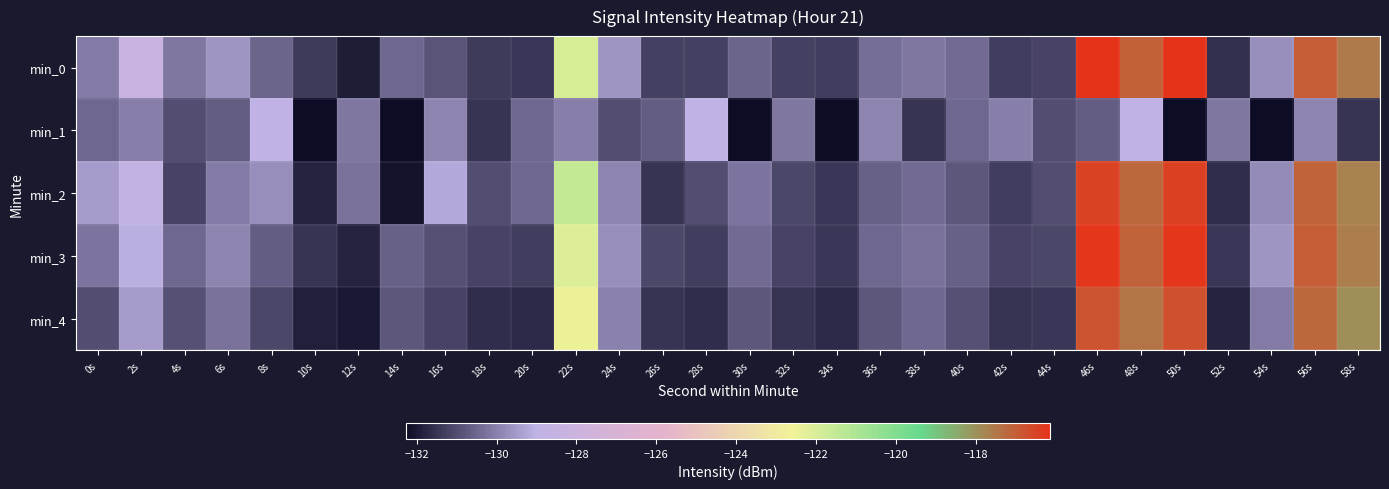

Reading left to right, list all the values displayed in this chart.

min_0: 0s=-130.1	2s=-128.3	4s=-130.1	6s=-129.6	8s=-130.5	10s=-131.4	12s=-131.9	14s=-130.5	16s=-130.9	18s=-131.3	20s=-131.5	22s=-122.0	24s=-129.6	26s=-131.2	28s=-131.3	30s=-130.5	32s=-131.2	34s=-131.3	36s=-130.4	38s=-130.2	40s=-130.4	42s=-131.3	44s=-131.2	46s=-116.2	48s=-117.1	50s=-116.1	52s=-131.6	54s=-129.7	56s=-117.0	58s=-117.6
min_1: 0s=-130.5	2s=-130.0	4s=-131.0	6s=-130.7	8s=-129.0	10s=-132.3	12s=-130.2	14s=-132.3	16s=-129.9	18s=-131.5	20s=-130.5	22s=-130.0	24s=-131.0	26s=-130.7	28s=-129.0	30s=-132.3	32s=-130.2	34s=-132.3	36s=-129.9	38s=-131.5	40s=-130.5	42s=-130.0	44s=-131.0	46s=-130.7	48s=-129.0	50s=-132.3	52s=-130.2	54s=-132.3	56s=-129.9	58s=-131.5
min_2: 0s=-129.5	2s=-128.8	4s=-131.2	6s=-130.1	8s=-129.7	10s=-131.8	12s=-130.3	14s=-132.1	16s=-129.2	18s=-131.0	20s=-130.5	22s=-121.5	24s=-129.9	26s=-131.5	28s=-131.0	30s=-130.2	32s=-131.1	34s=-131.4	36s=-130.6	38s=-130.4	40s=-130.8	42s=-131.3	44s=-131.0	46s=-116.5	48s=-117.2	50s=-116.4	52s=-131.6	54s=-129.8	56s=-117.1	58s=-117.7
min_3: 0s=-130.2	2s=-129.1	4s=-130.5	6s=-129.9	8s=-130.7	10s=-131.5	12s=-131.8	14s=-130.6	16s=-130.9	18s=-131.2	20s=-131.3	22s=-122.1	24s=-129.7	26s=-131.1	28s=-131.3	30s=-130.4	32s=-131.2	34s=-131.4	36s=-130.5	38s=-130.3	40s=-130.6	42s=-131.2	44s=-131.1	46s=-116.2	48s=-117.1	50s=-116.2	52s=-131.4	54s=-129.6	56s=-117.0	58s=-117.6
min_4: 0s=-131.0	2s=-129.5	4s=-130.9	6s=-130.3	8s=-131.1	10s=-131.9	12s=-132.0	14s=-130.8	16s=-131.2	18s=-131.6	20s=-131.7	22s=-122.5	24s=-130.0	26s=-131.5	28s=-131.6	30s=-130.8	32s=-131.5	34s=-131.7	36s=-130.8	38s=-130.5	40s=-130.9	42s=-131.5	44s=-131.4	46s=-116.8	48s=-117.4	50s=-116.7	52s=-131.8	54s=-130.1	56s=-117.2	58s=-117.9